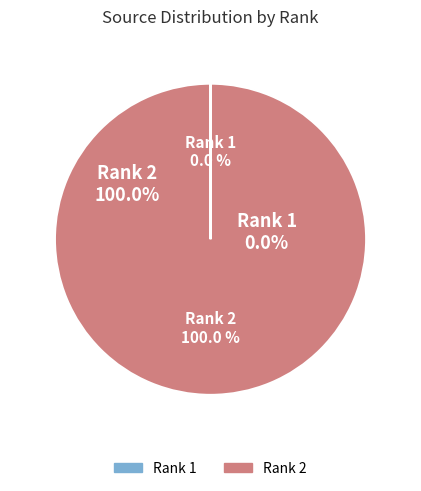

What is the smallest slice in the pie chart?

Rank 1